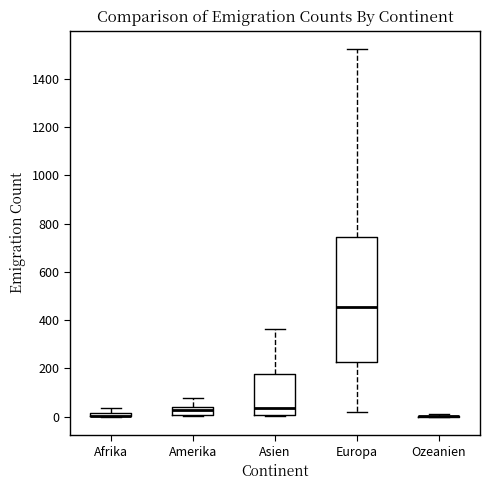

Which box is the tallest, from its lower edge to its upper edge?

Europa